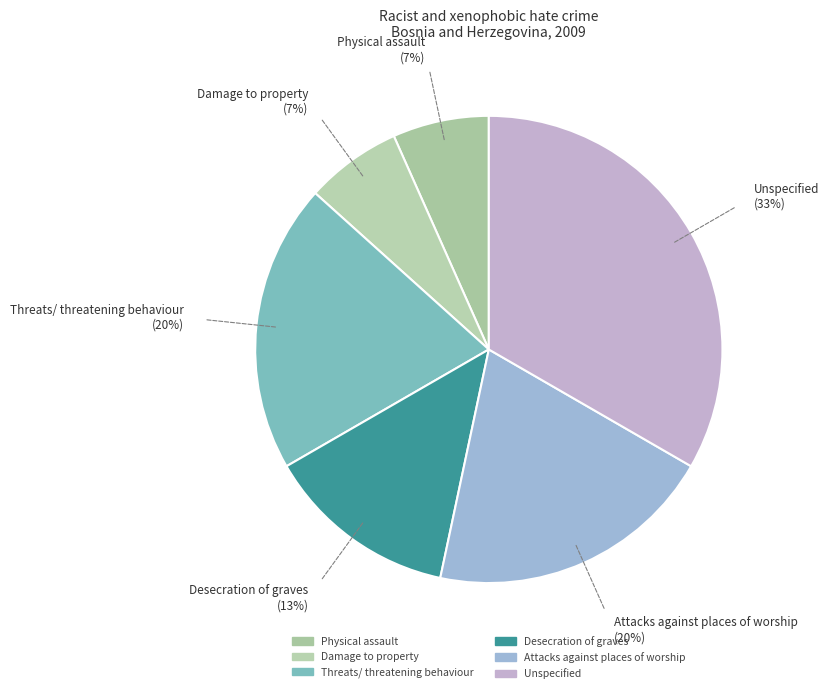

Between Attacks against places of worship and Unspecified, which is larger?

Unspecified